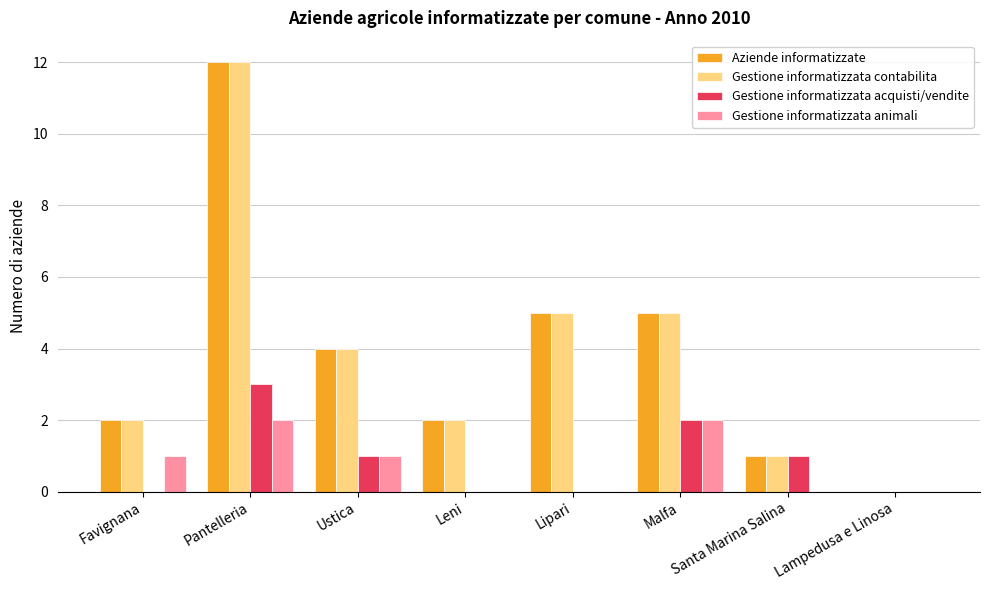

At which label does Gestione informatizzata contabilita first exceed 4?

Pantelleria